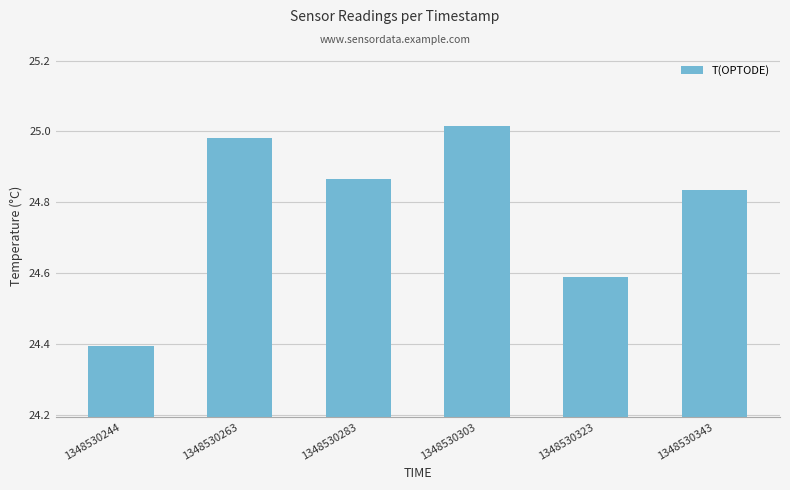

What is the change in value from 1348530263 to 1348530323?

-0.4